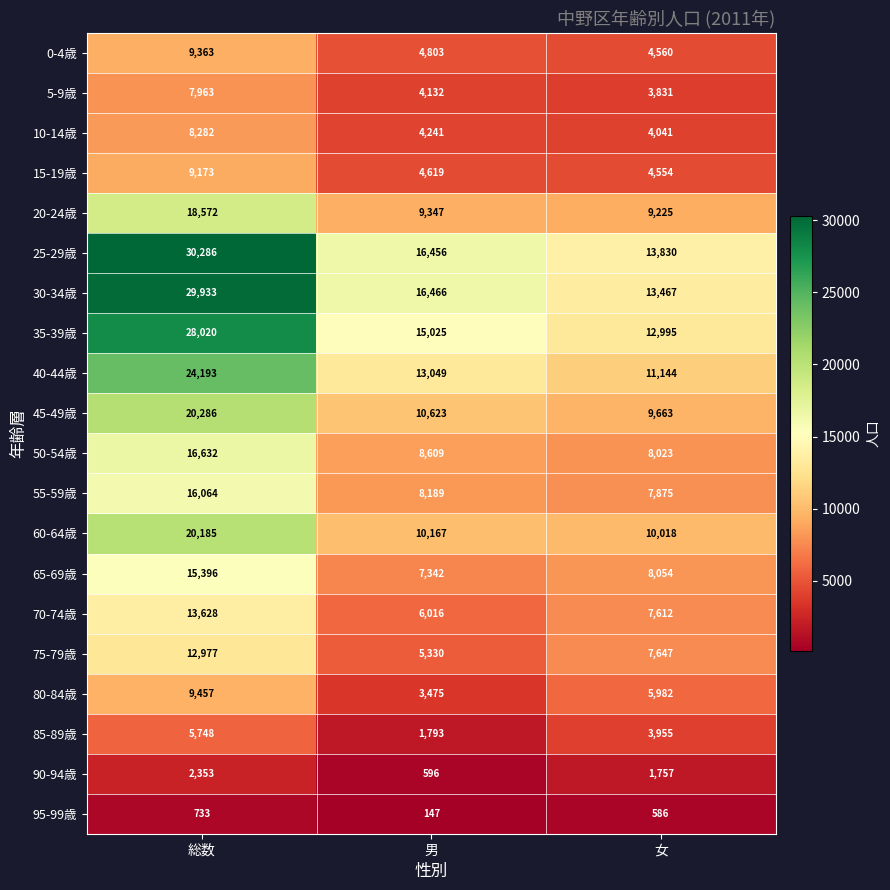

Which series has the largest range (max minus min)?

30-34歳